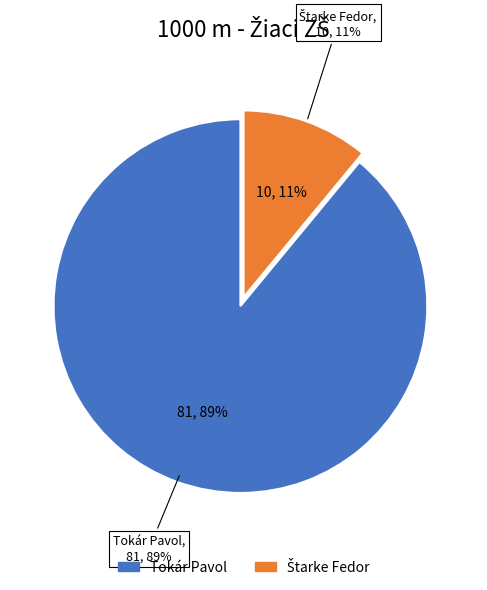

What is the smallest slice in the pie chart?

Štarke Fedor